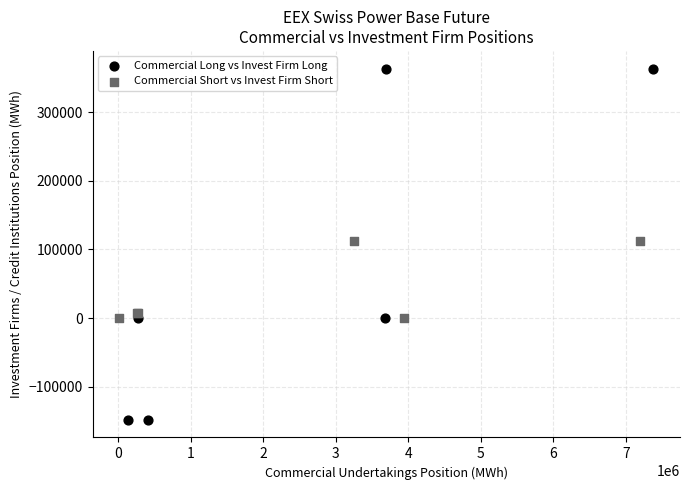

Which series contains the highest Y value?

Commercial Long vs Invest Firm Long